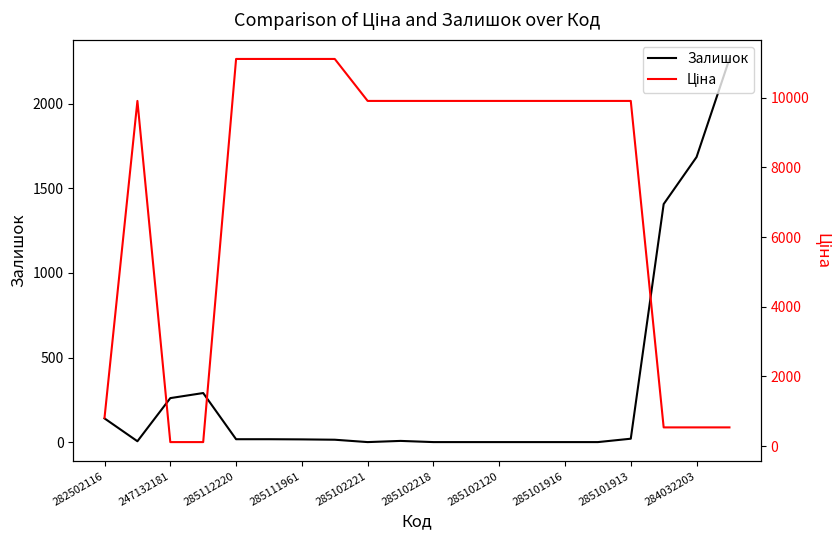

What is the maximum value for Залишок?

2265